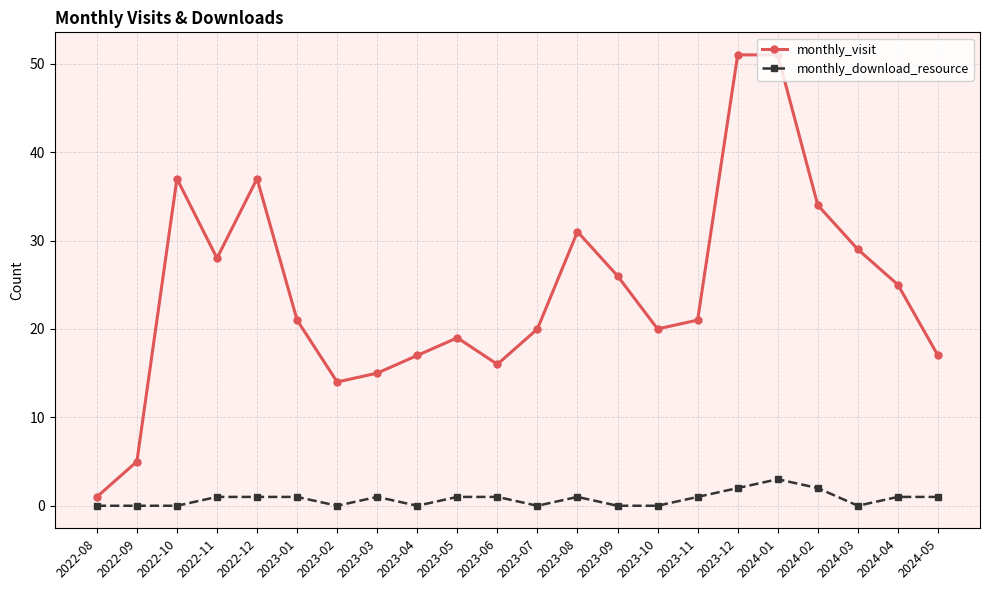

What is the average value of the monthly_visit series?

24